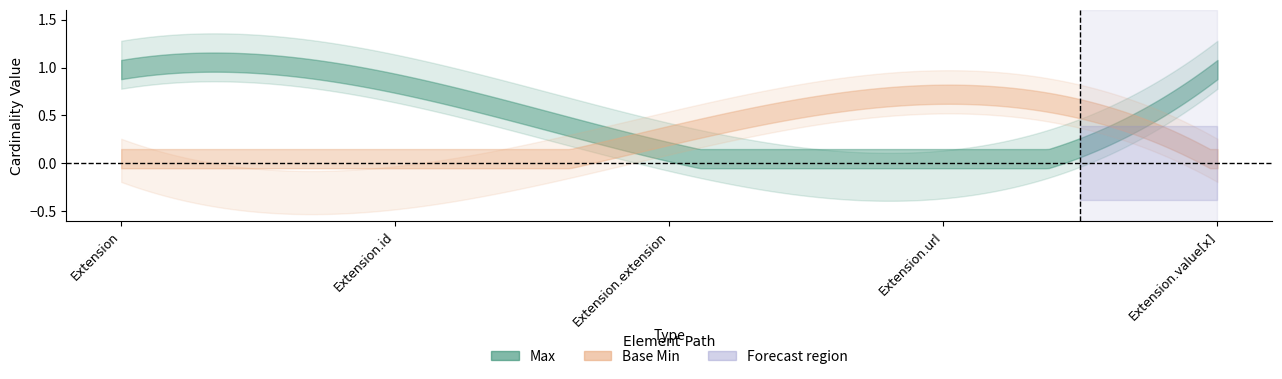

Which series has the widest spread of values?

Max